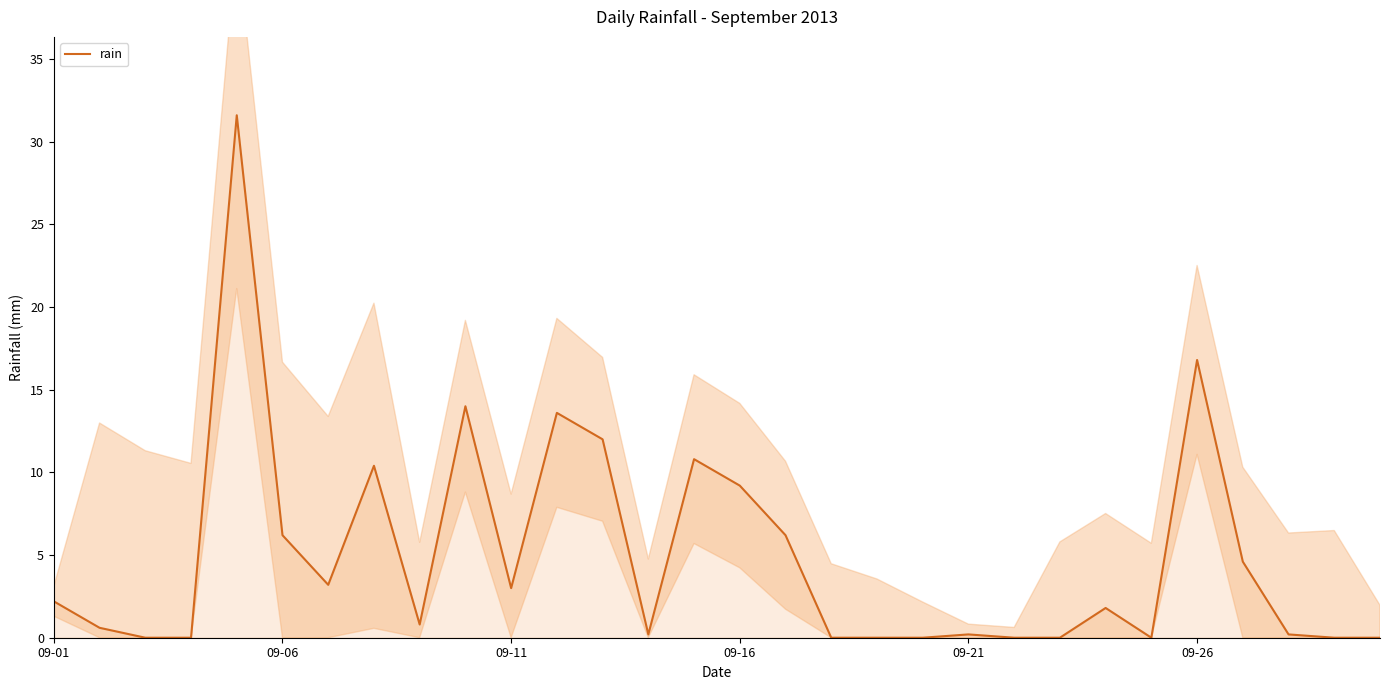

What is the highest value of the rain series?

31.6